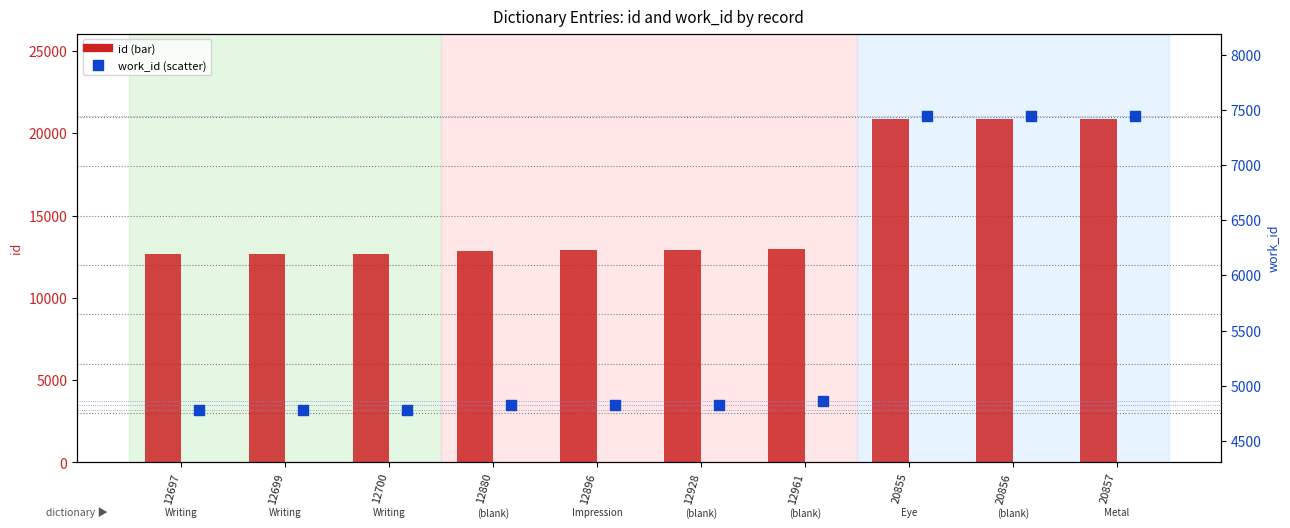

Which series reaches the maximum Y coordinate?

id